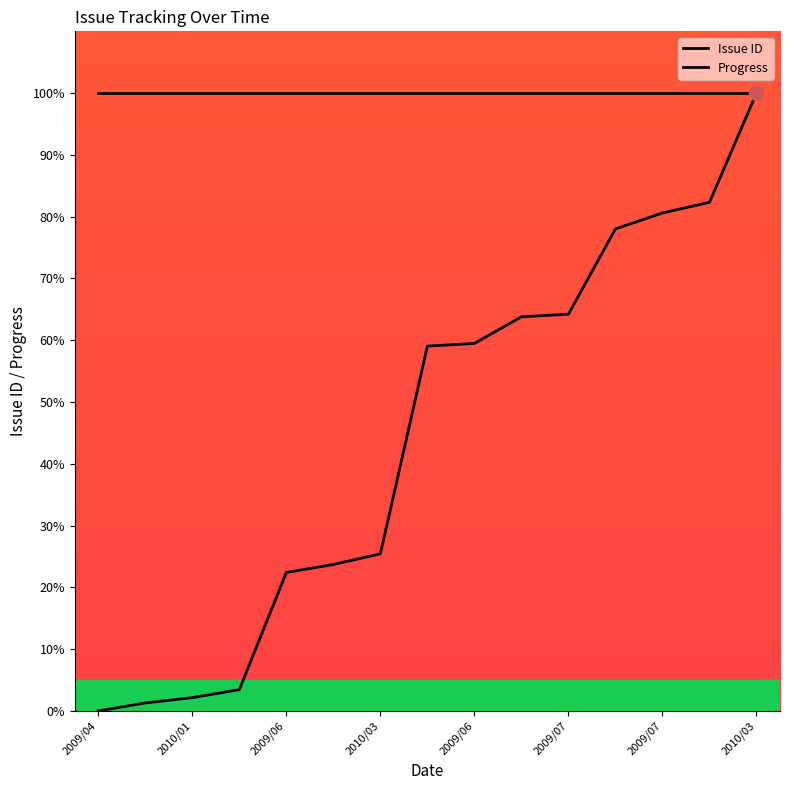

Reading left to right, what are all the values shown in this chart?

0.0	1.3	2.2	3.4	22.4	23.7	25.4	59.1	59.5	63.8	64.2	78.0	80.6	82.3	100.0